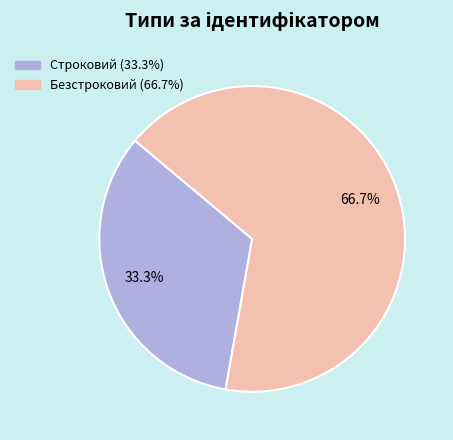

Which category accounts for the majority?

Безстроковий